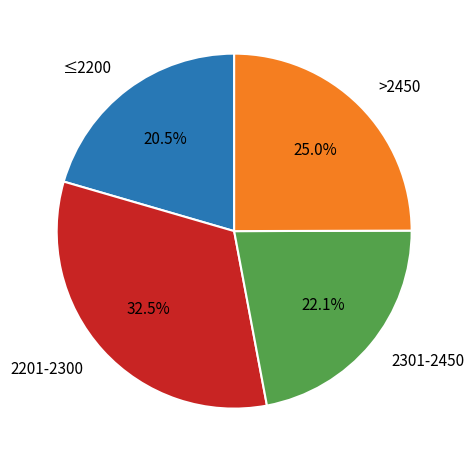

Between 2201-2300 and 2301-2450, which is larger?

2201-2300